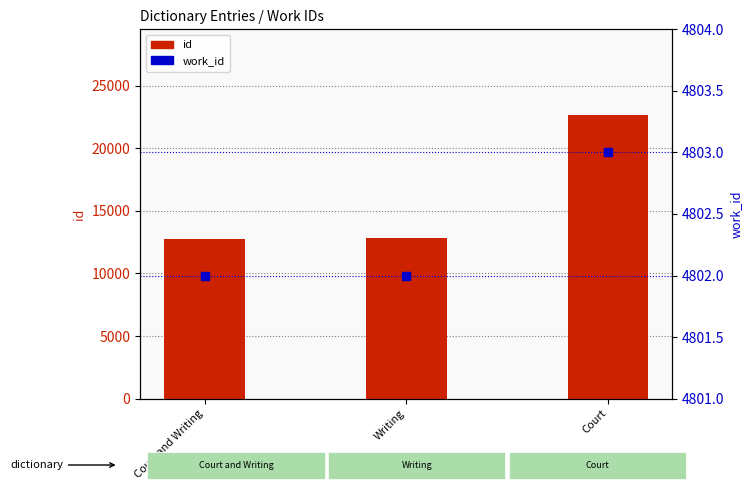

At which category is the sum across all series the highest?

Court